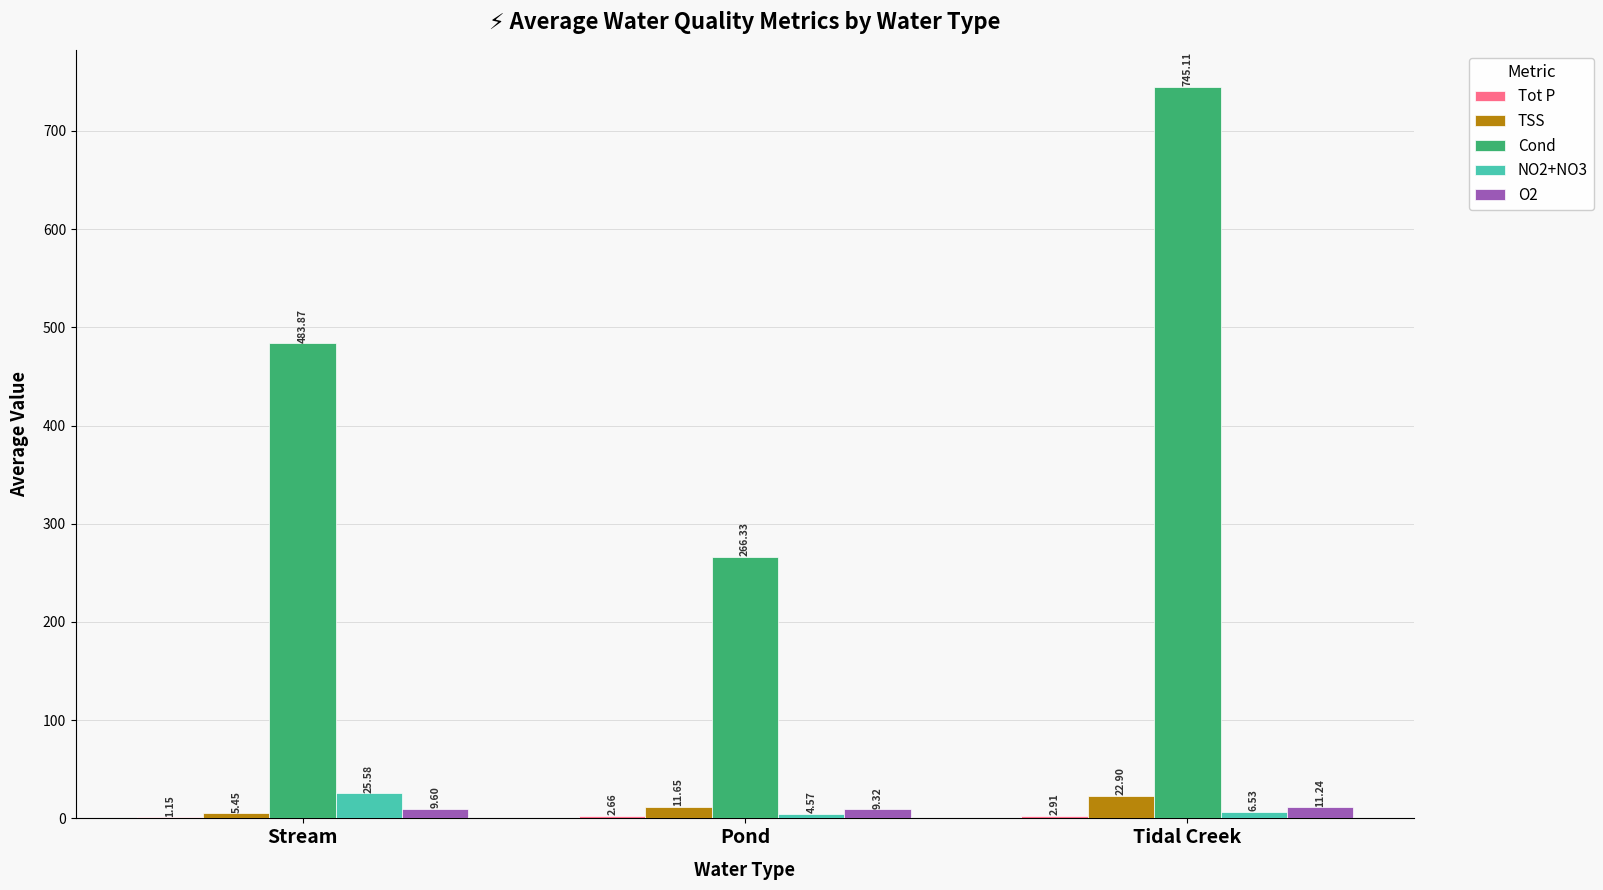

At which label does NO2+NO3 first exceed 6?

Stream